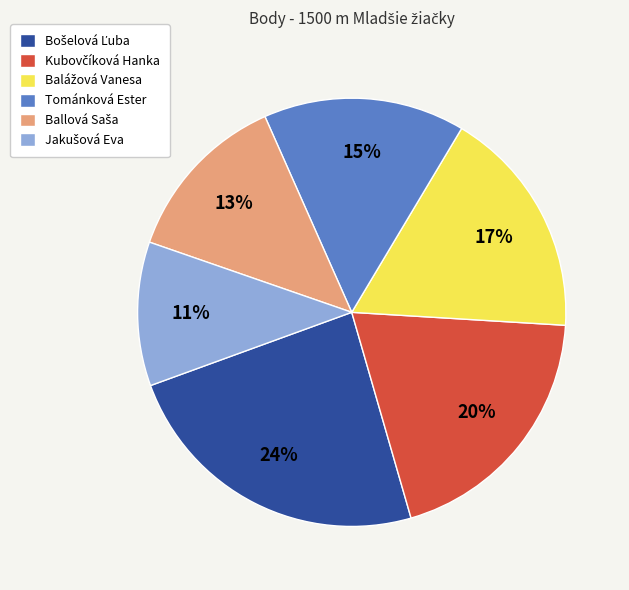

The Tománková Ester slice represents 25% of the pie. True or false?

False